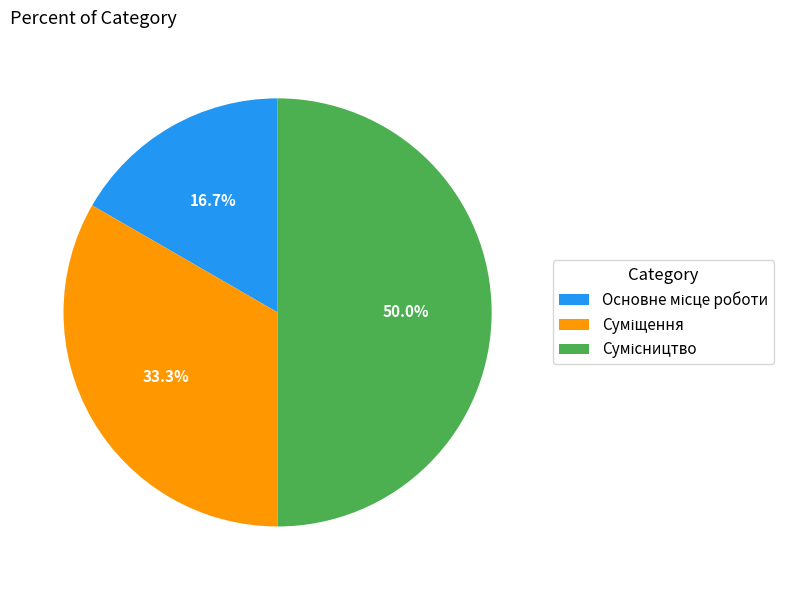

How many segments does this pie chart have?

3